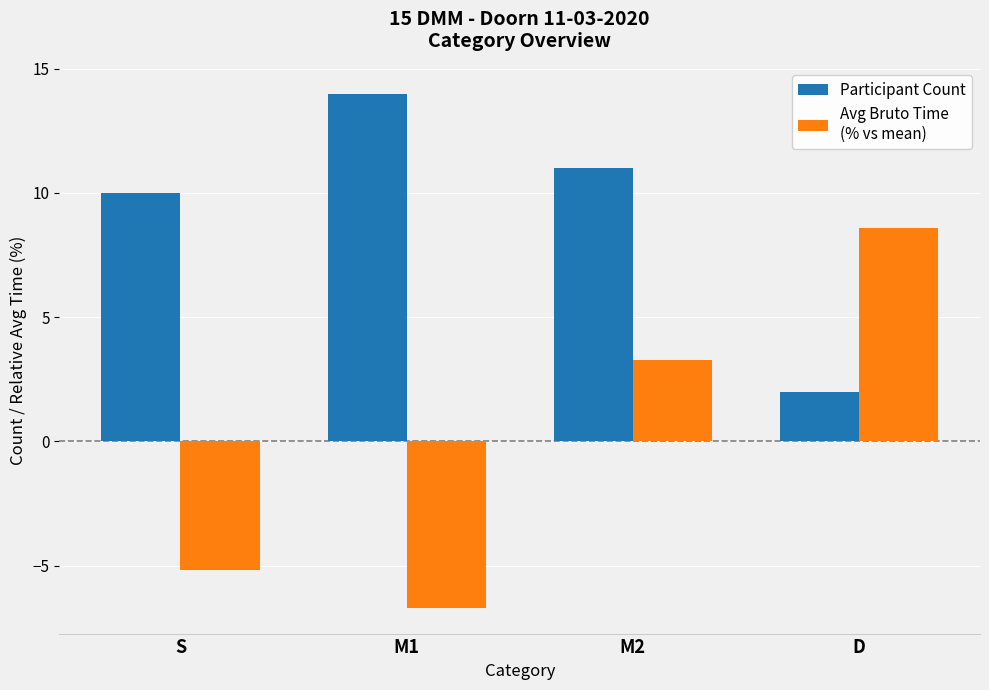

How many categories are shown in the chart?

4